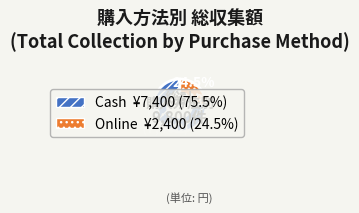

Rank the categories by value from lowest to highest.

Online, Cash